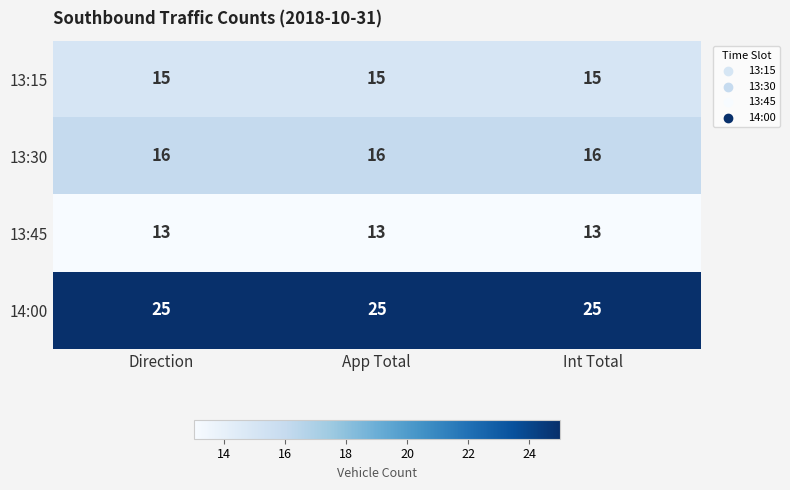

What value does the 13:30 series have at Direction?

16